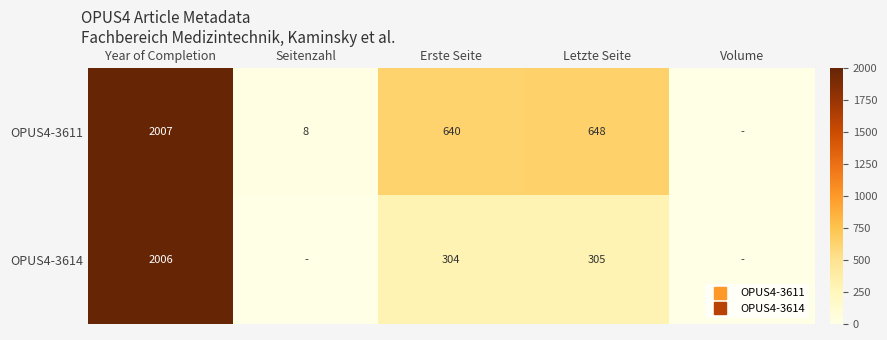

What is the sum of the OPUS4-3614 values at Erste Seite and Seitenzahl?

304